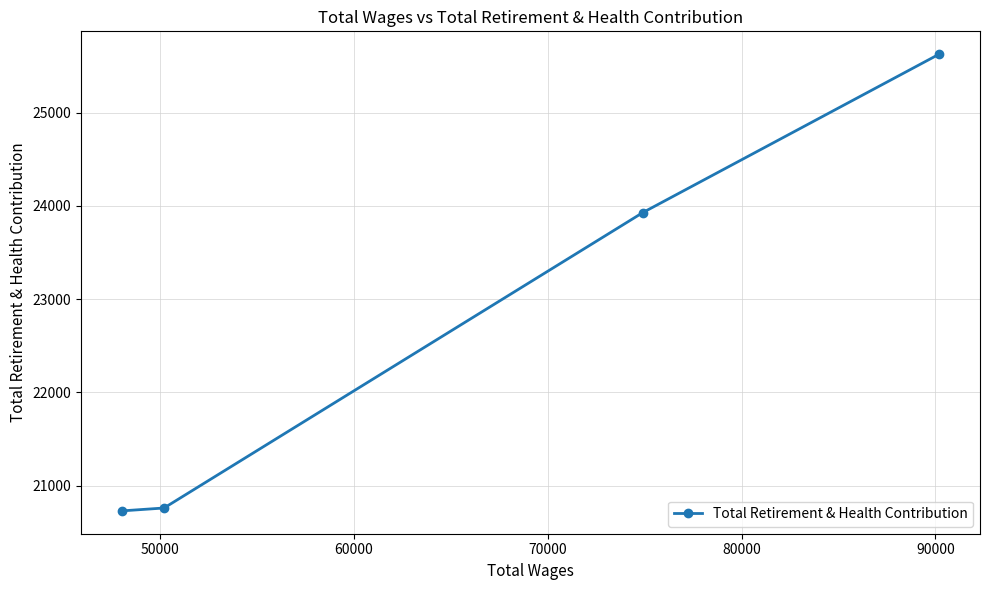

What is the value of the 2nd point from the left?

20759